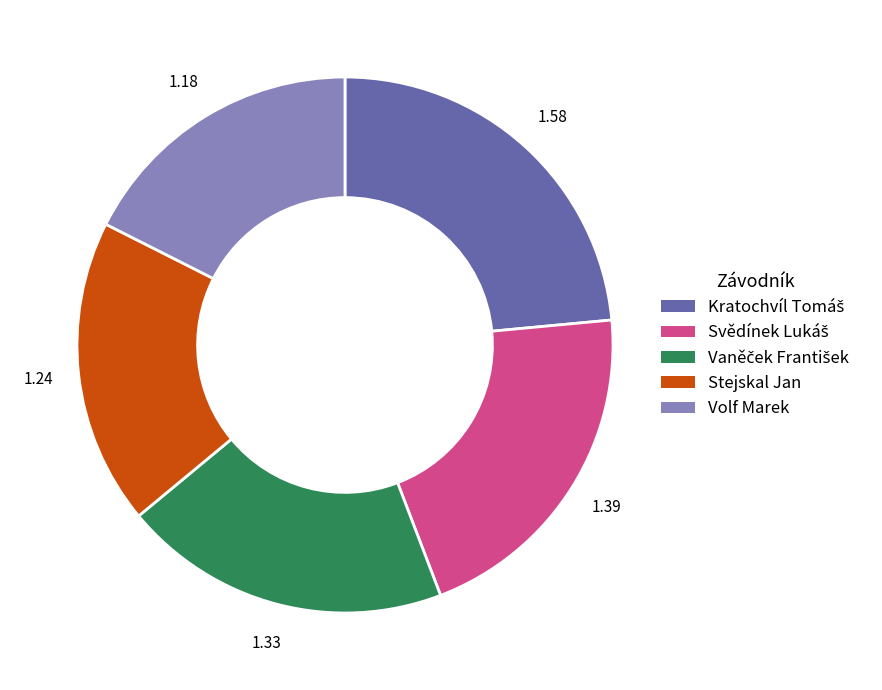

How many slices are in this pie chart?

5